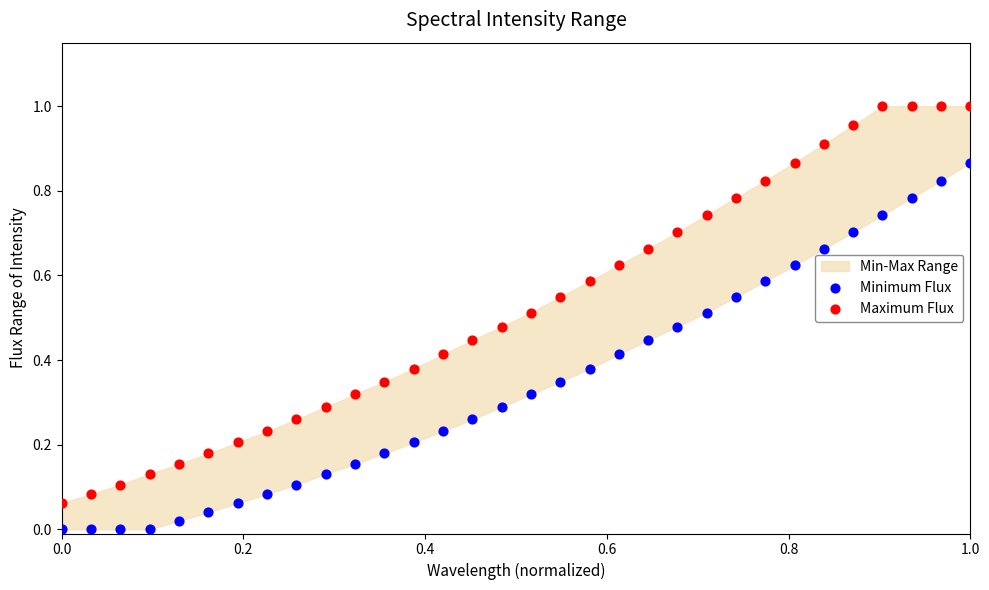

Which series has the largest Y range (max minus min)?

Maximum Flux